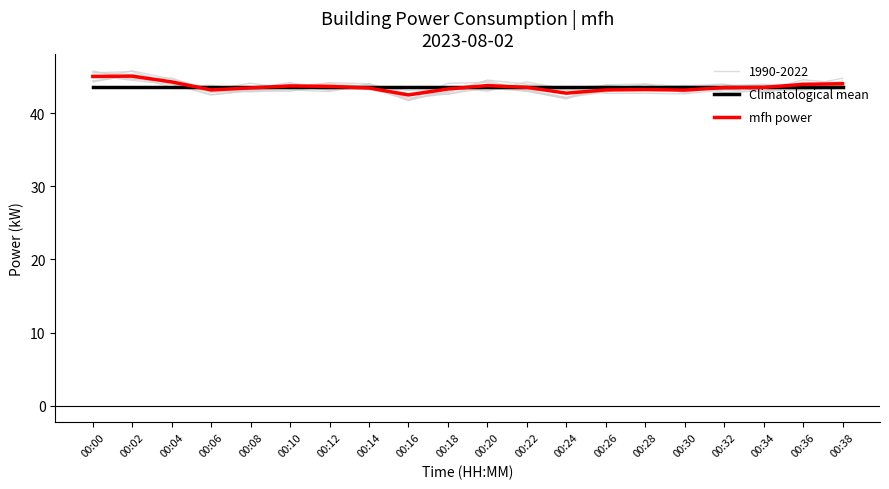

How many values in the mfh power series exceed 43?

18